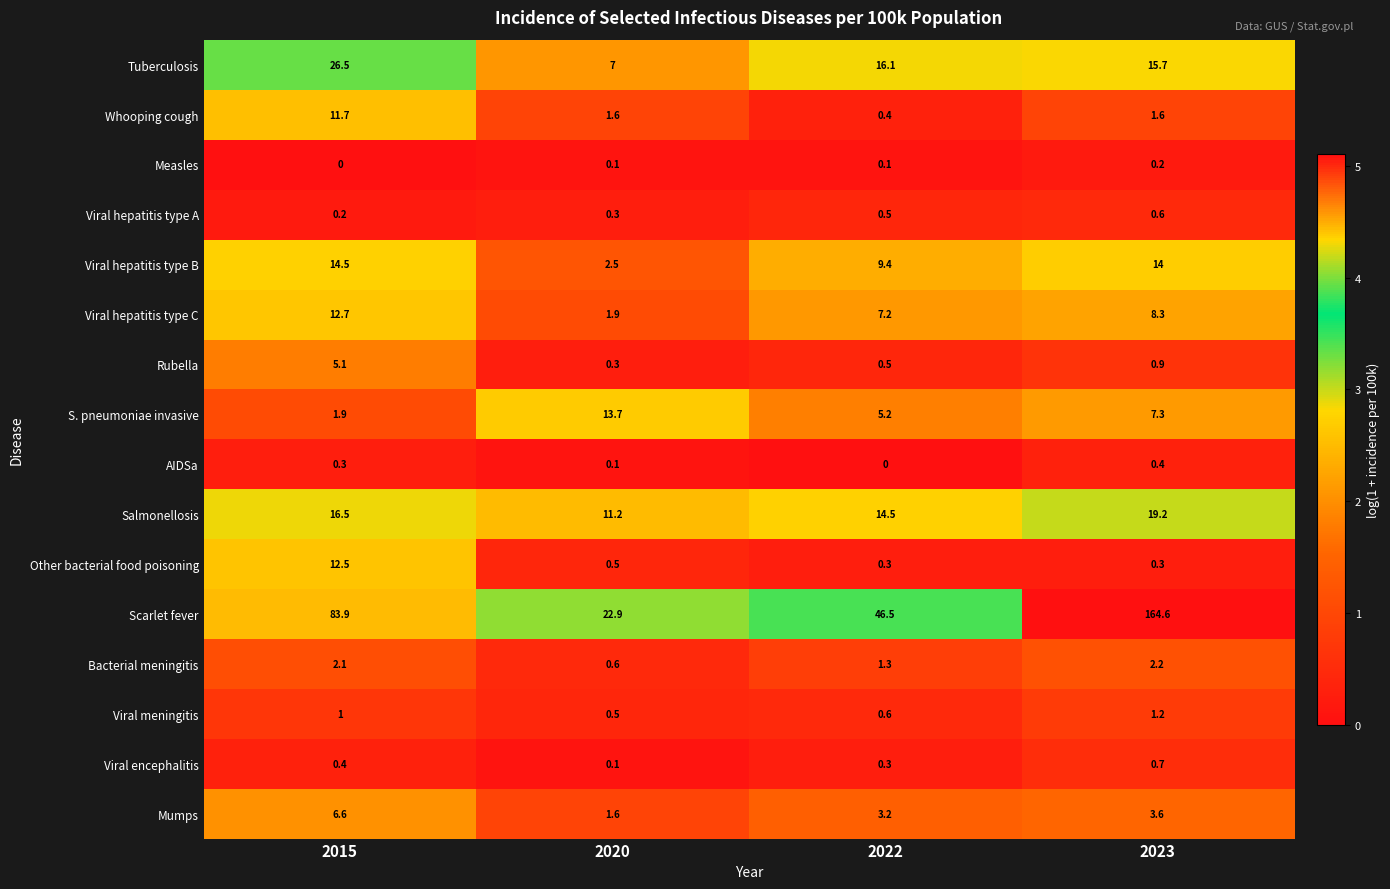

Which series has the largest total across all categories?

Scarlet fever